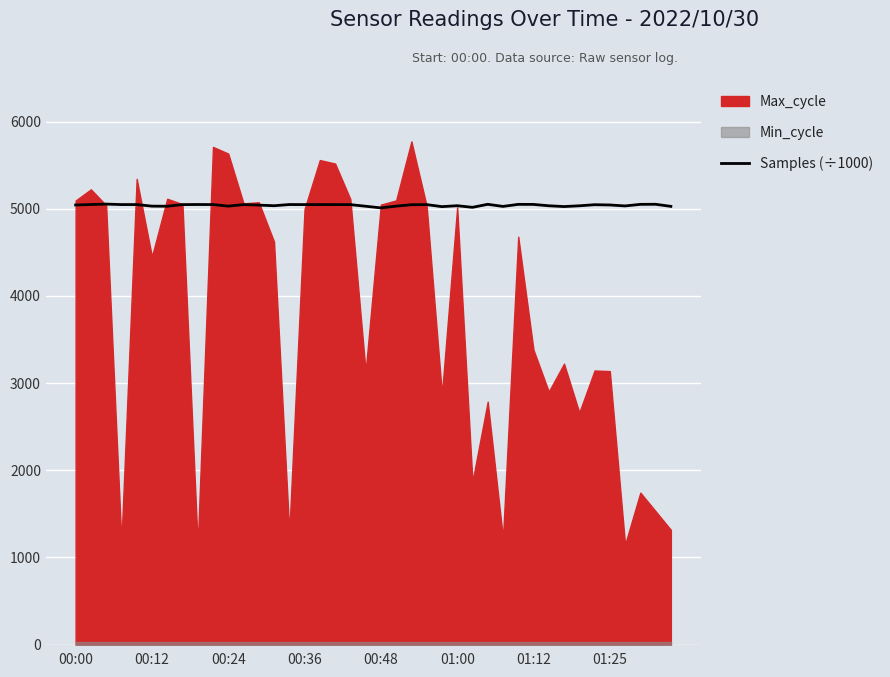

What position from the left is 32?

33